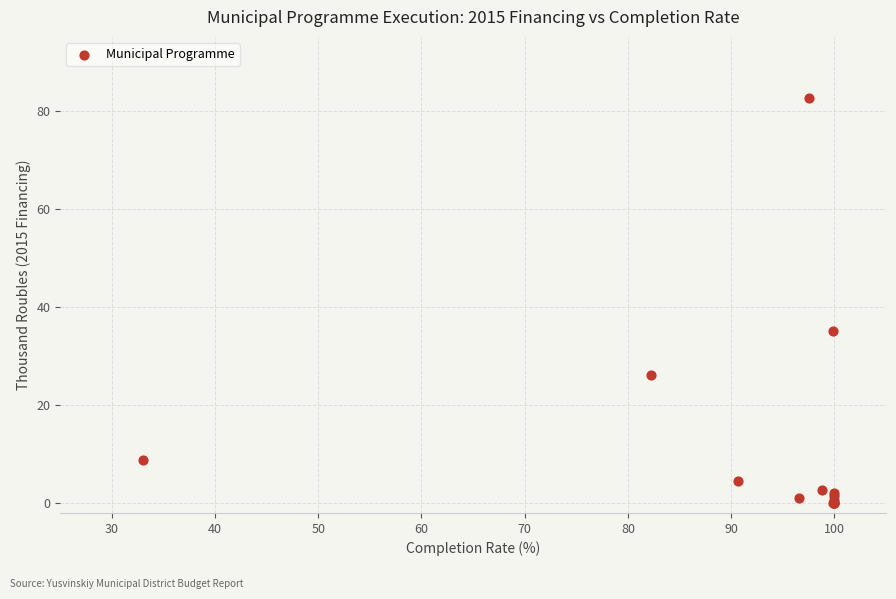

What Y value in the scatter plot is closest to 41?

35.0